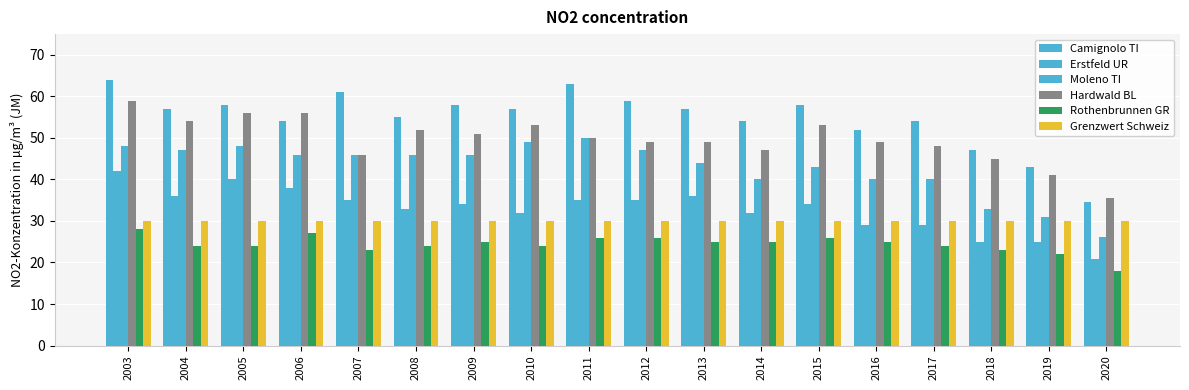

Reading left to right, extract all data points from this chart.

Camignolo TI: 64.0	57.0	58.0	54.0	61.0	55.0	58.0	57.0	63.0	59.0	57.0	54.0	58.0	52.0	54.0	47.0	43.0	34.5
Erstfeld UR: 42.0	36.0	40.0	38.0	35.0	33.0	34.0	32.0	35.0	35.0	36.0	32.0	34.0	29.0	29.0	25.0	25.0	20.9
Moleno TI: 48.0	47.0	48.0	46.0	46.0	46.0	46.0	49.0	50.0	47.0	44.0	40.0	43.0	40.0	40.0	33.0	31.0	26.2
Hardwald BL: 59.0	54.0	56.0	56.0	46.0	52.0	51.0	53.0	50.0	49.0	49.0	47.0	53.0	49.0	48.0	45.0	41.0	35.4
Rothenbrunnen GR: 28.0	24.0	24.0	27.0	23.0	24.0	25.0	24.0	26.0	26.0	25.0	25.0	26.0	25.0	24.0	23.0	22.0	18.0
Grenzwert Schweiz: 30.0	30.0	30.0	30.0	30.0	30.0	30.0	30.0	30.0	30.0	30.0	30.0	30.0	30.0	30.0	30.0	30.0	30.0